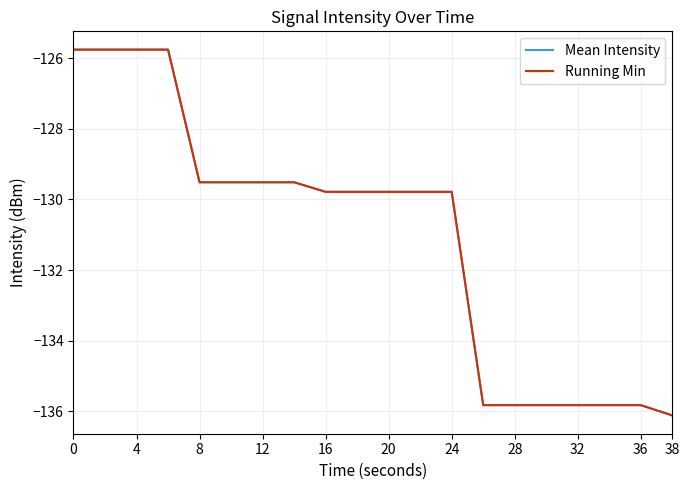

Does the chart display data point markers on the line(s)?

No